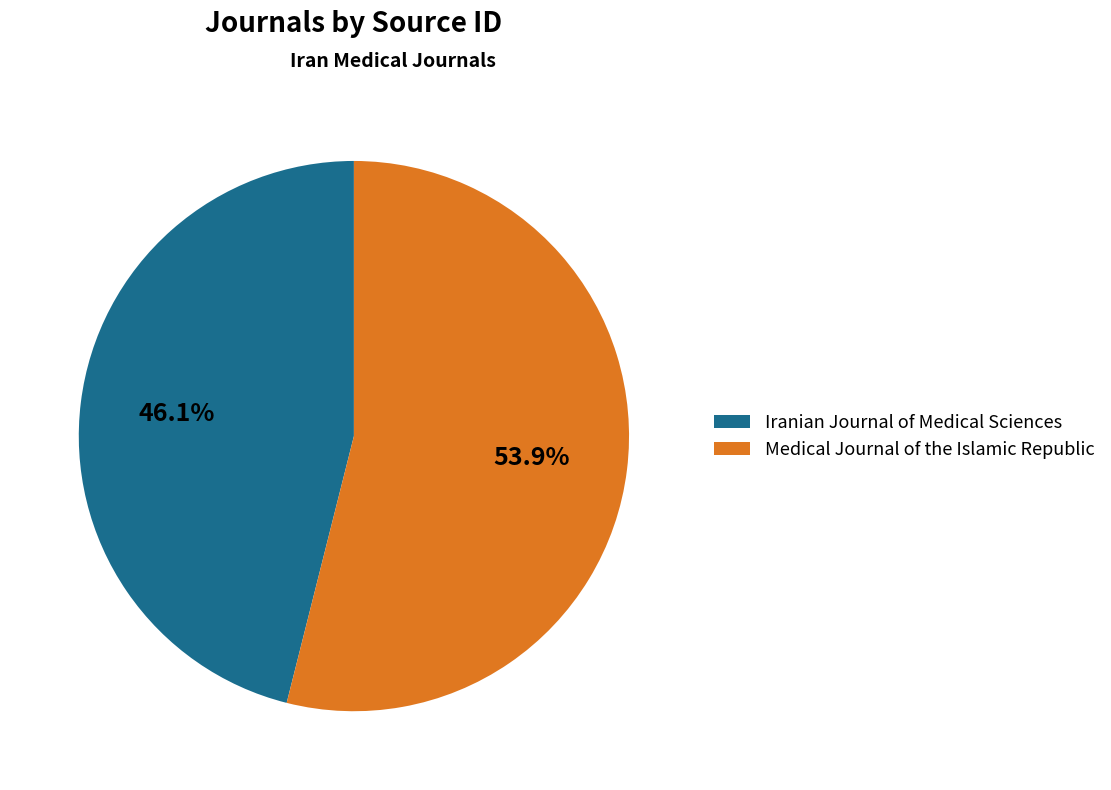

Which category has the smallest portion of the pie?

Iranian Journal of Medical Sciences